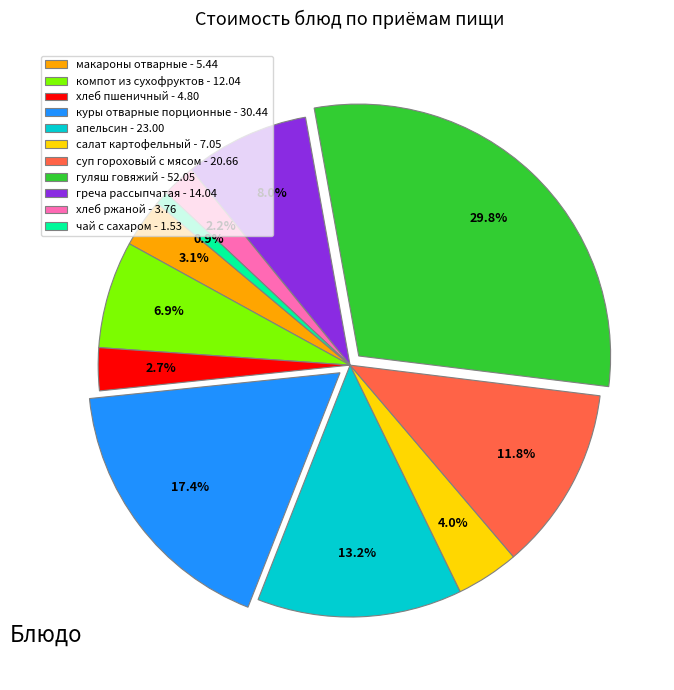

To the nearest percent, what is the difference between the салат картофельный and апельсин slice percentages?

9%